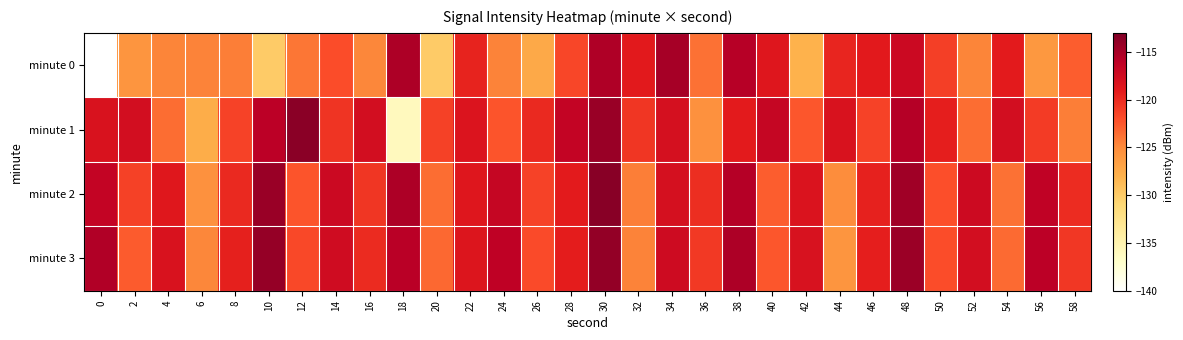

Which series has the widest spread of values?

row_0